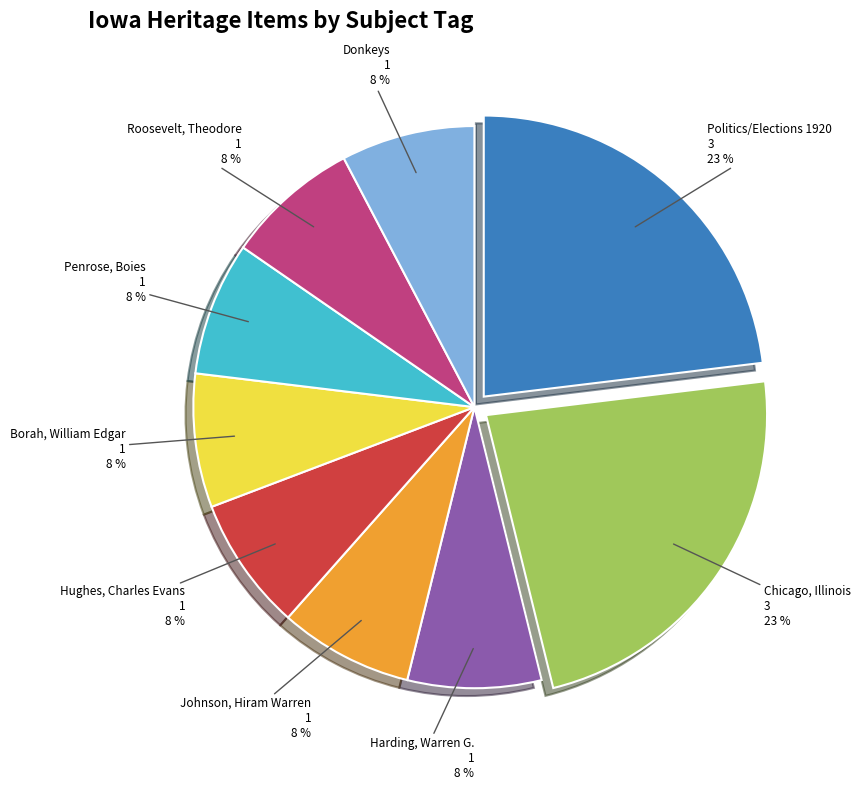

Do Chicago, Illinois and Harding, Warren G. together represent more than half of the pie?

No